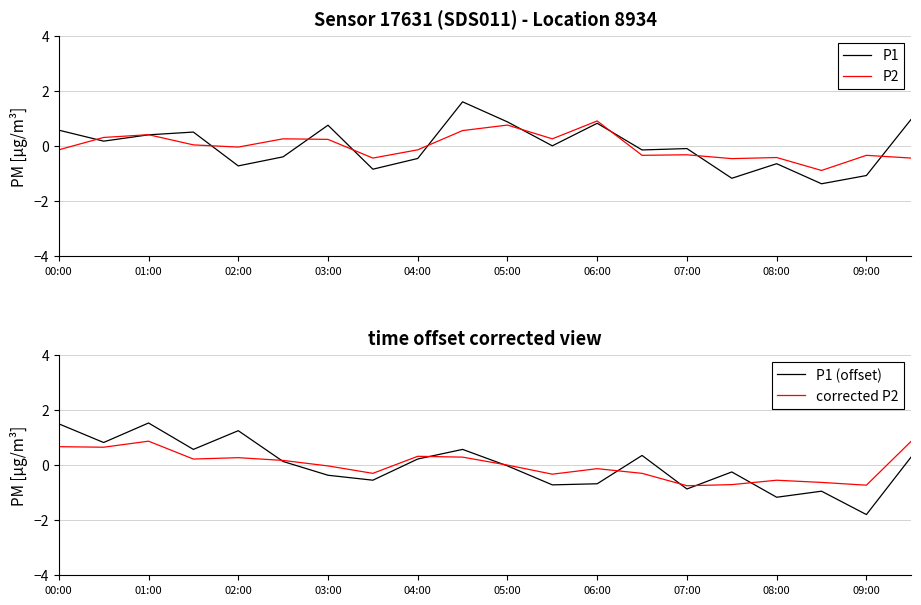

True or false: P2 has a value of 1.4 at 05:00.

False